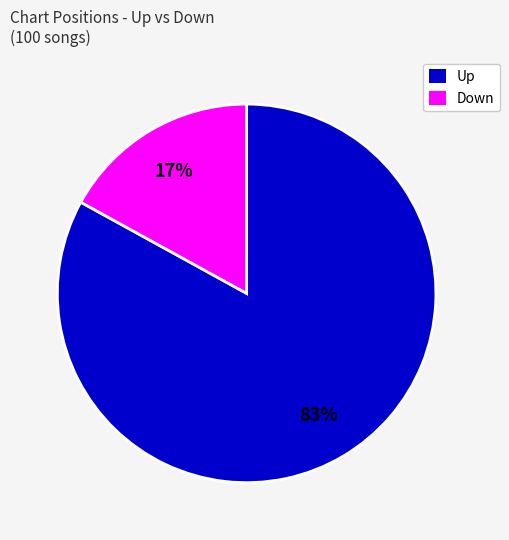

Which slice is the largest?

Up